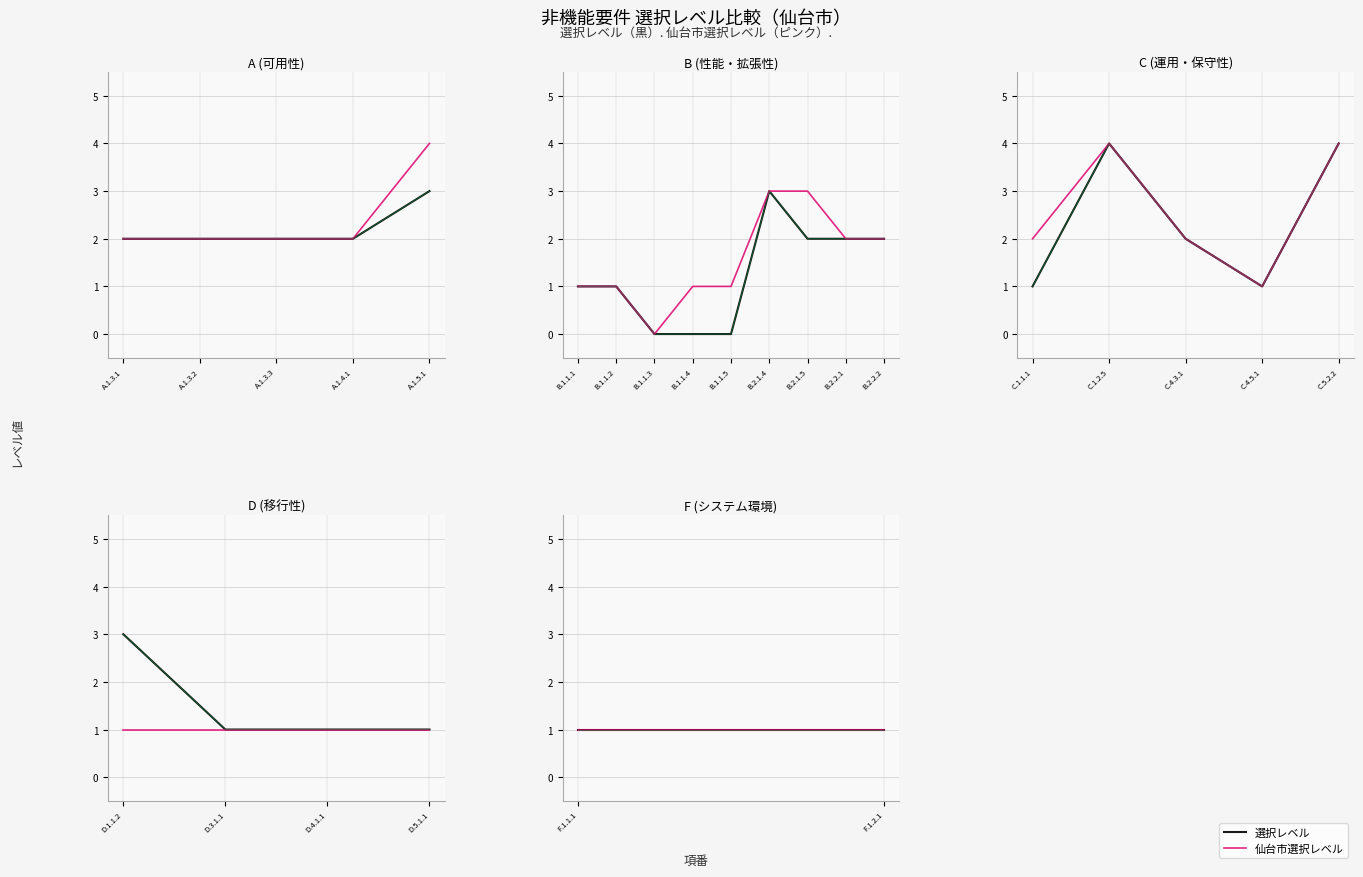

Which series has the widest spread of values?

選択レベル